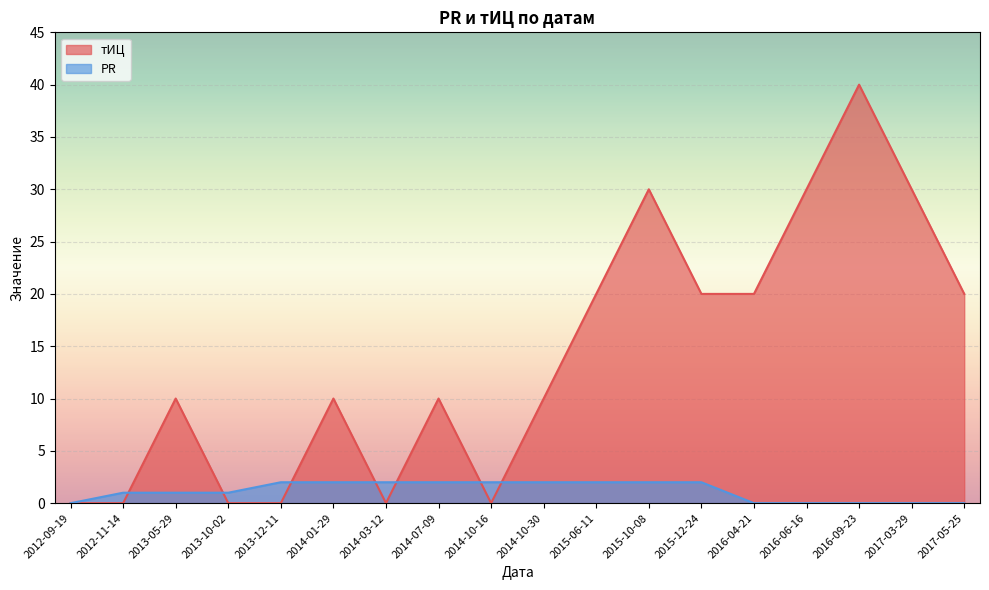

What is the difference between the maximum and second lowest values in the PR series?

2